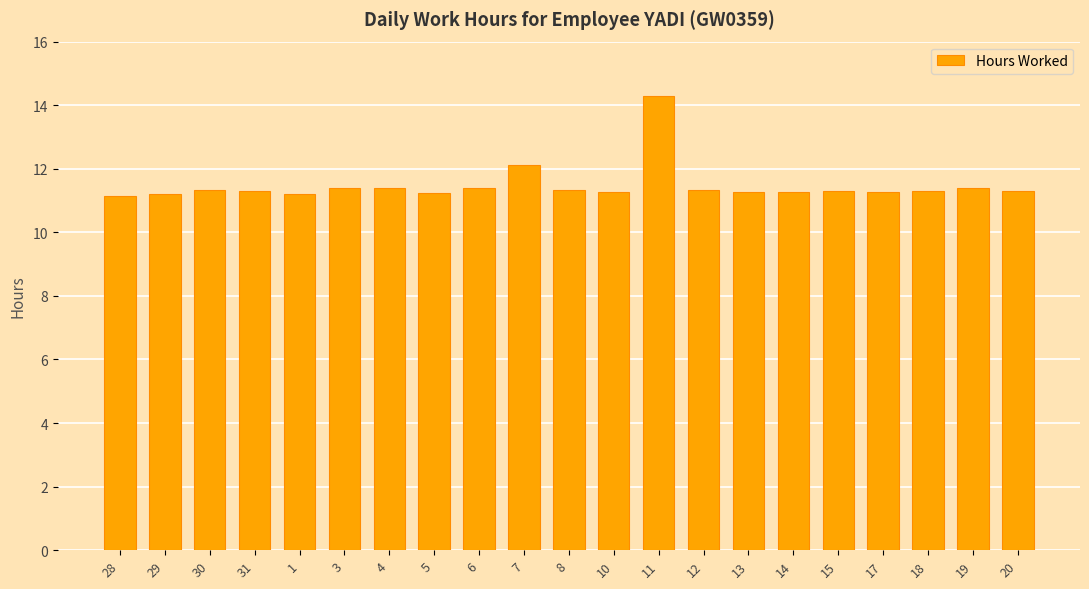

What value does the data have at 17?

11.3